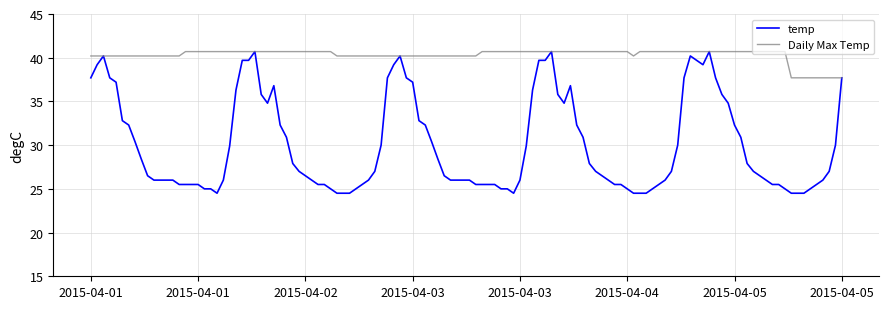

What is the maximum value shown in the chart?

40.7